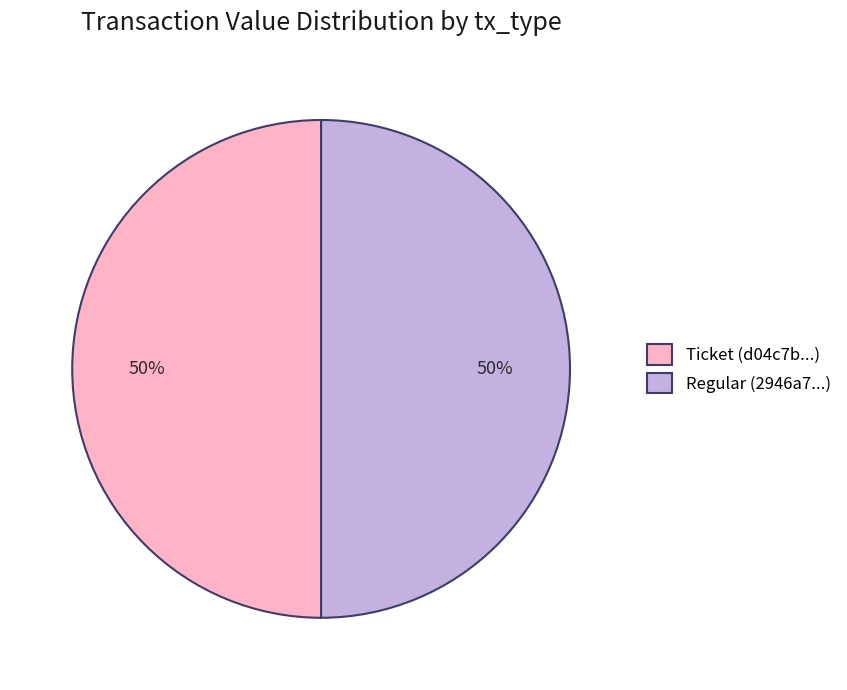

To the nearest percent, what is the difference between the largest and smallest slice percentages?

0%